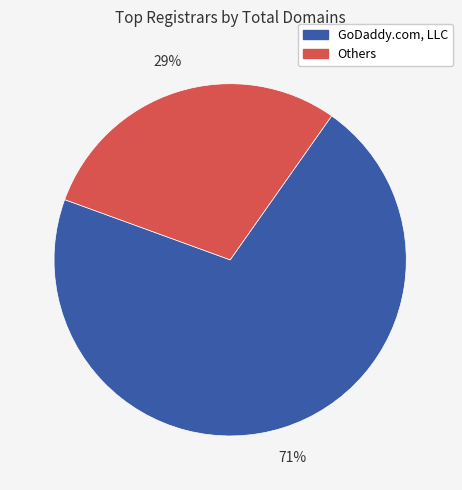

Is there a majority slice in this chart?

Yes